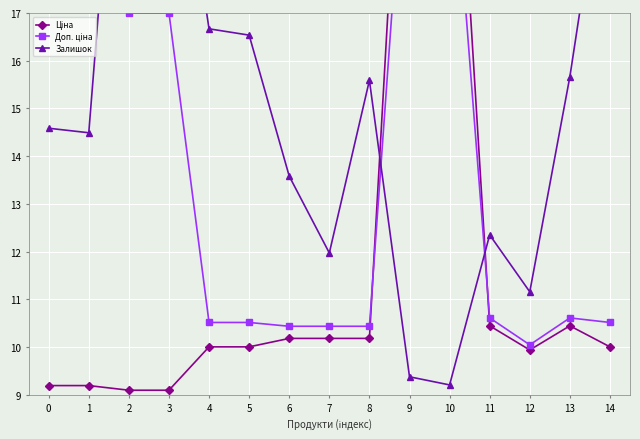

At 7, list the series in order from smallest to largest.

Ціна, Доп. ціна, Залишок